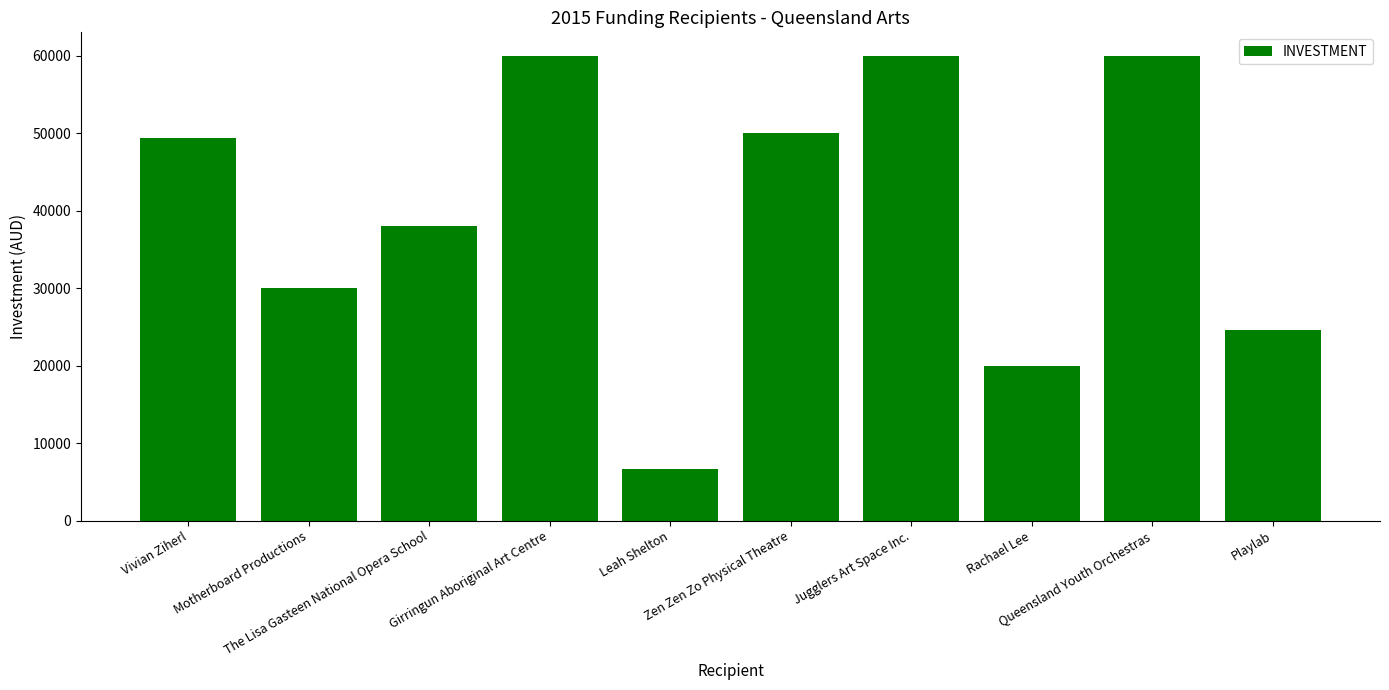

Reading left to right, extract all data points from this chart.

49411	30000	38020	60000	6700	50000	60000	19993	60000	24540